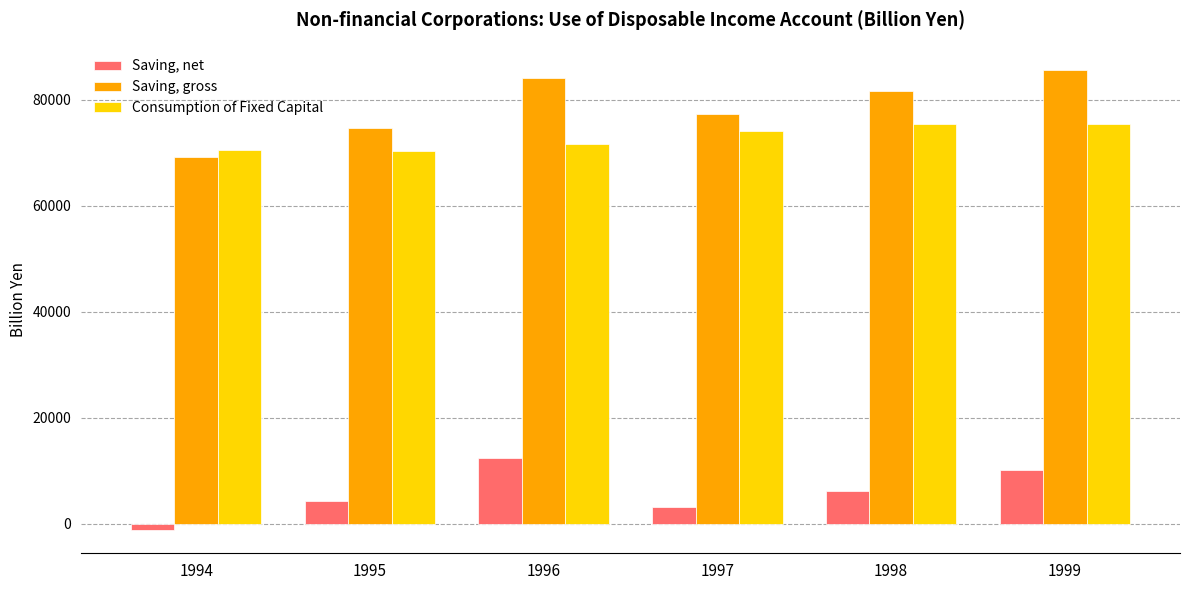

How many data points in Saving, net are less than 6274?

3